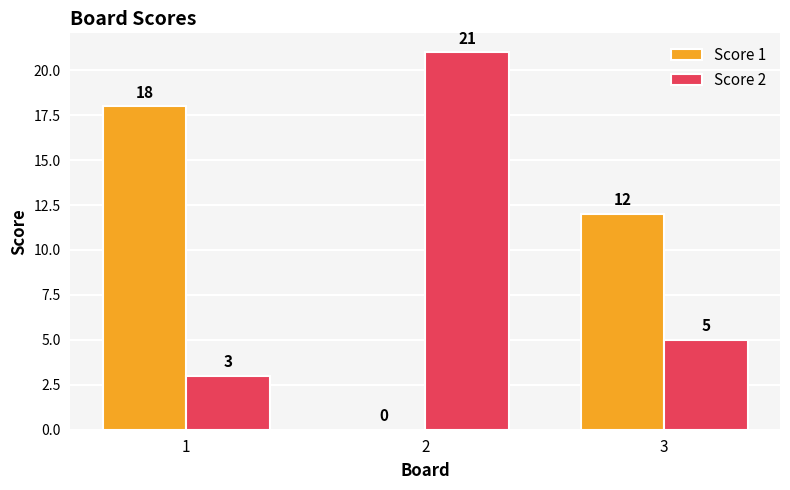

How many distinct data groups are displayed?

2